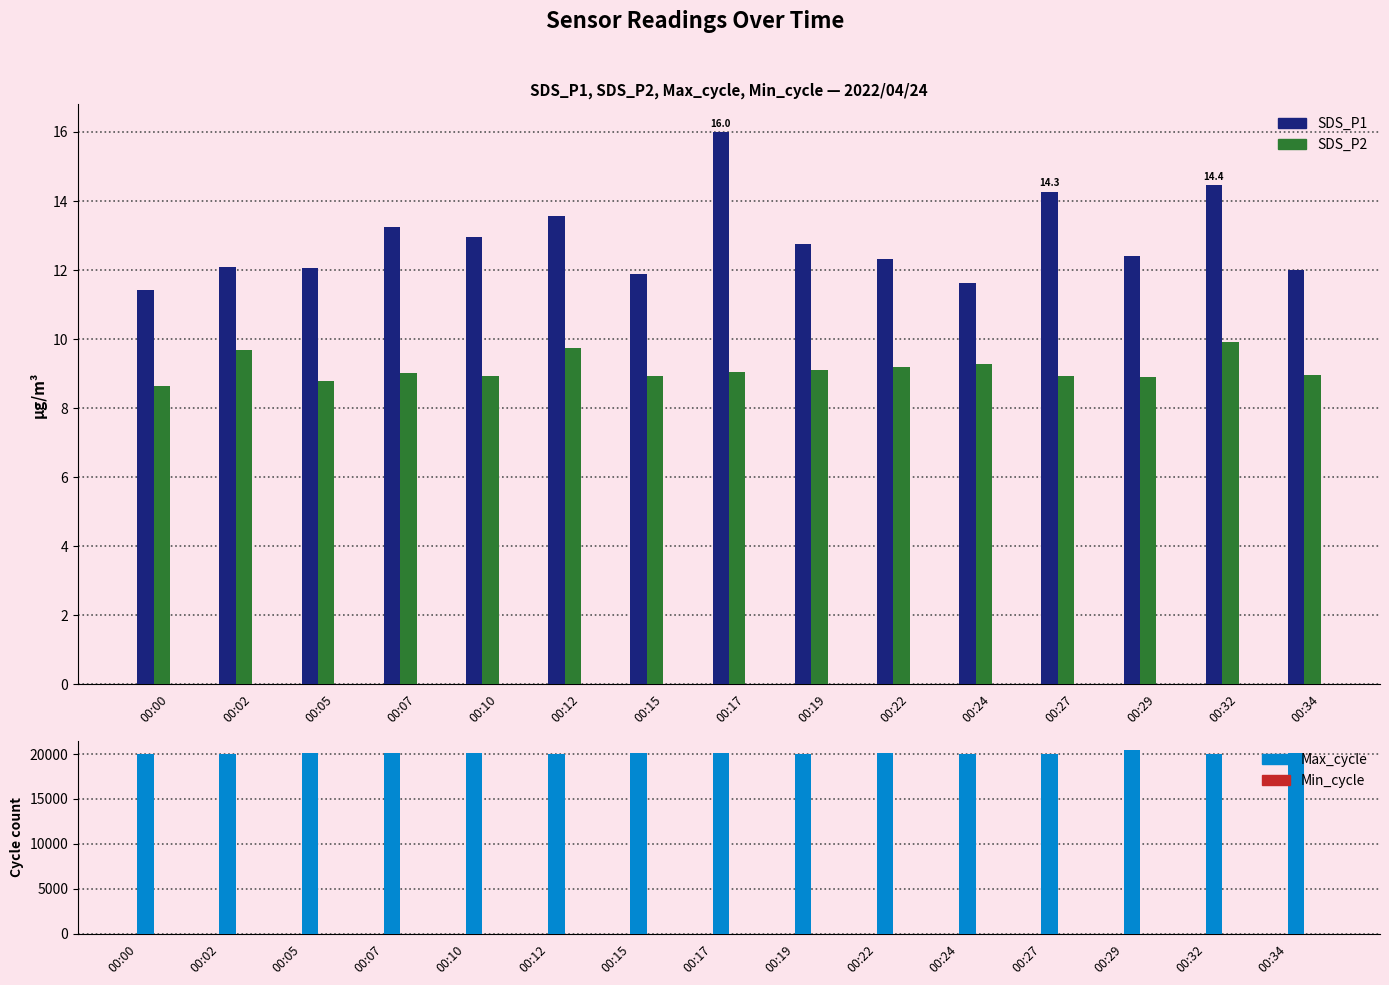

Rank the series by their maximum value, from highest to lowest.

Max_cycle, Min_cycle, SDS_P1, SDS_P2